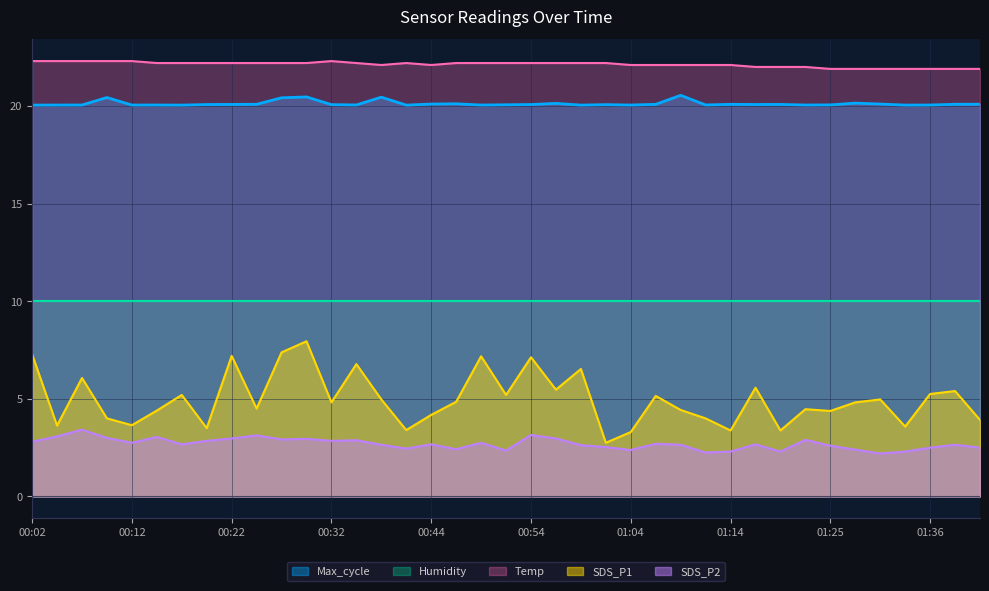

At which category does SDS_P1 reach its first local peak?

00:07